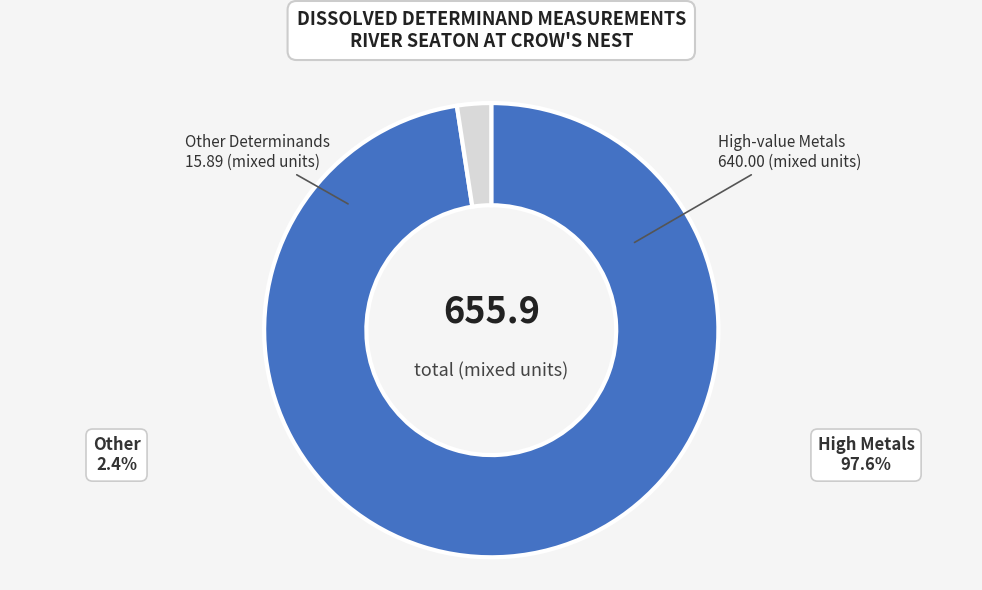

Is there any slice that represents more than half of the pie?

Yes